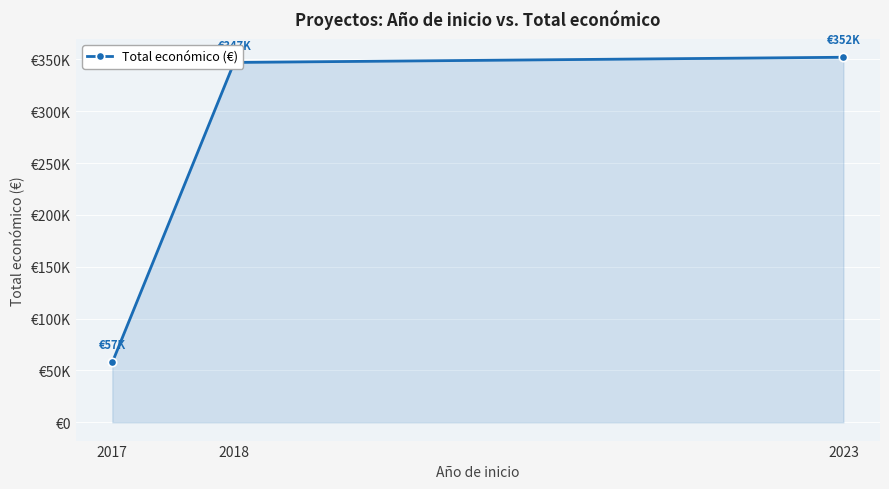

Is this an area chart (filled region under the line)?

Yes